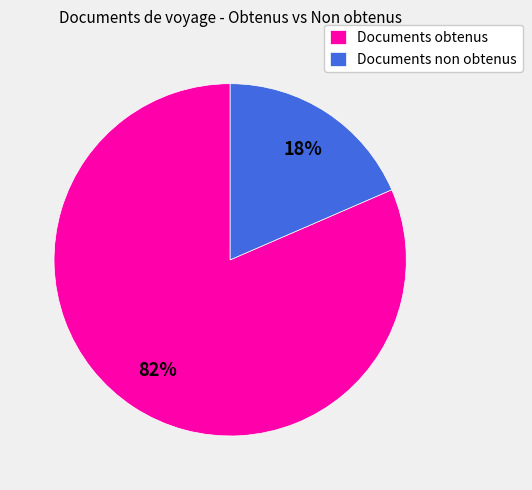

Count the number of slices in the pie.

2